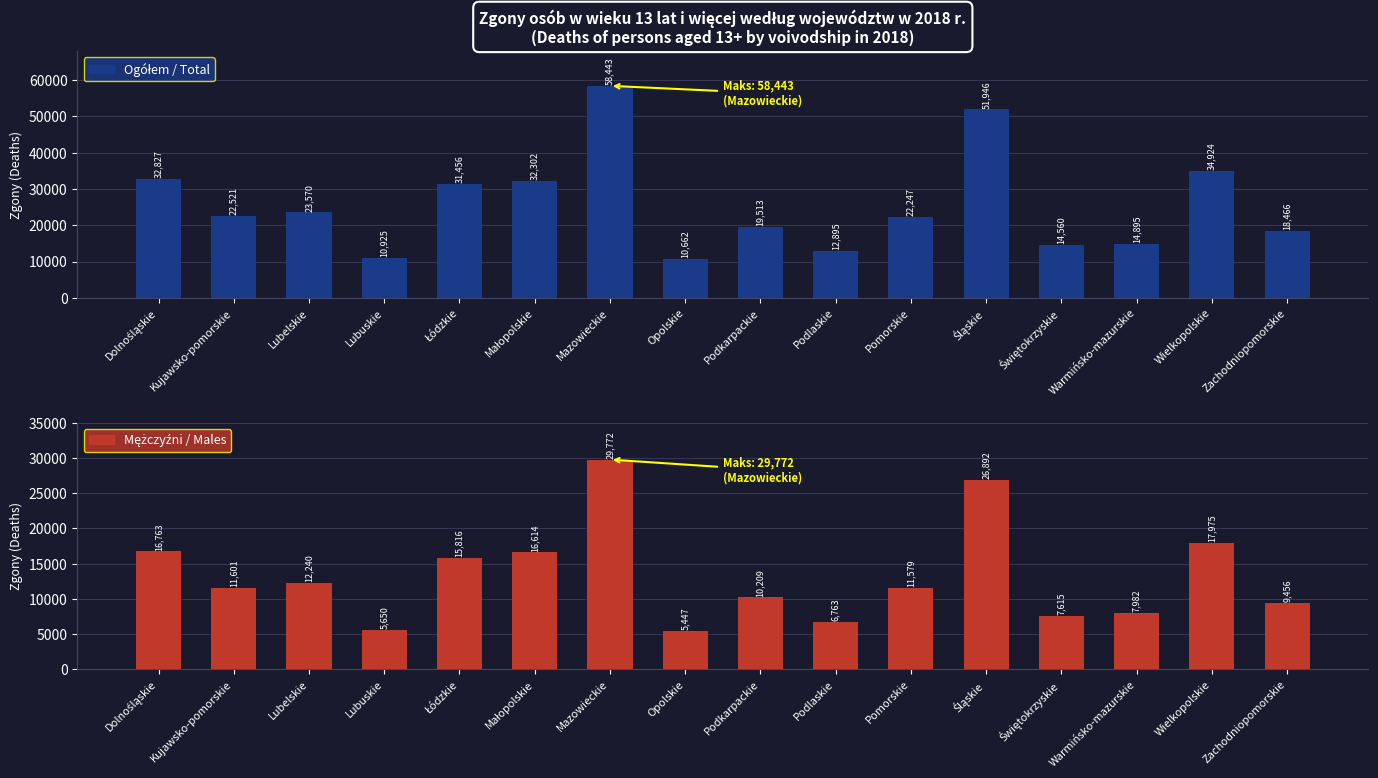

What is the label of the 7th bar from the right?

Podlaskie